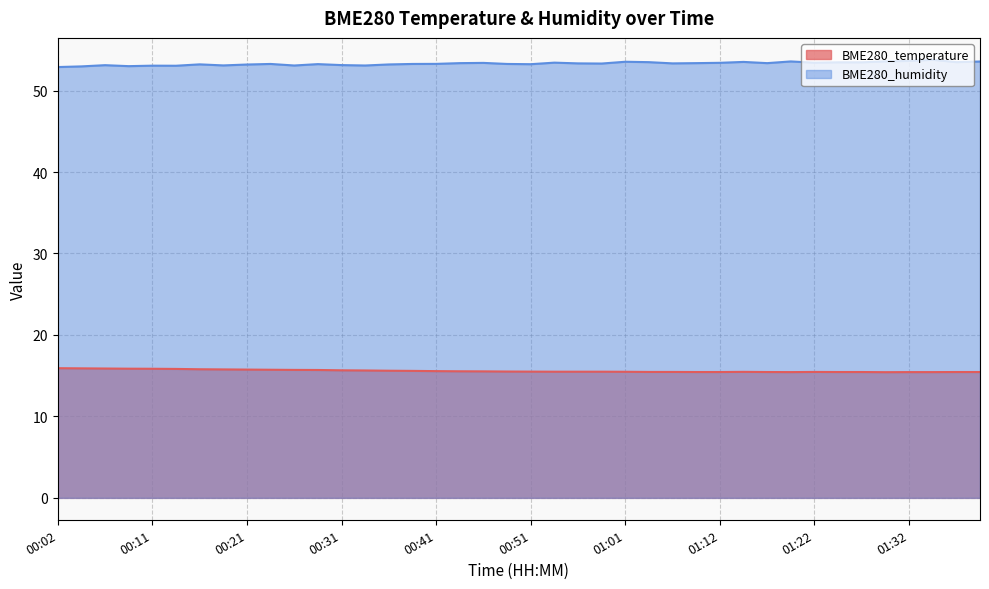

Rank the series at 01:24 from lowest to highest value.

BME280_temperature, BME280_humidity